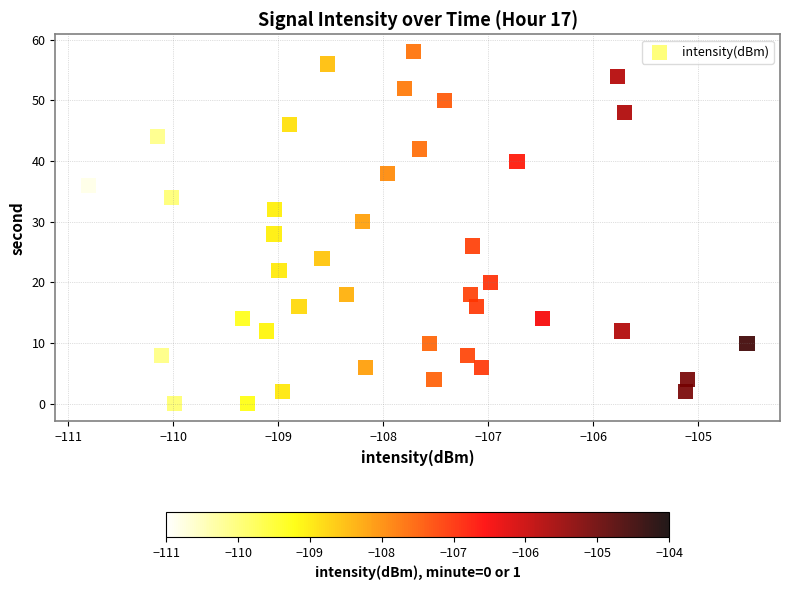

What is the range of Y values (max minus min)?

58